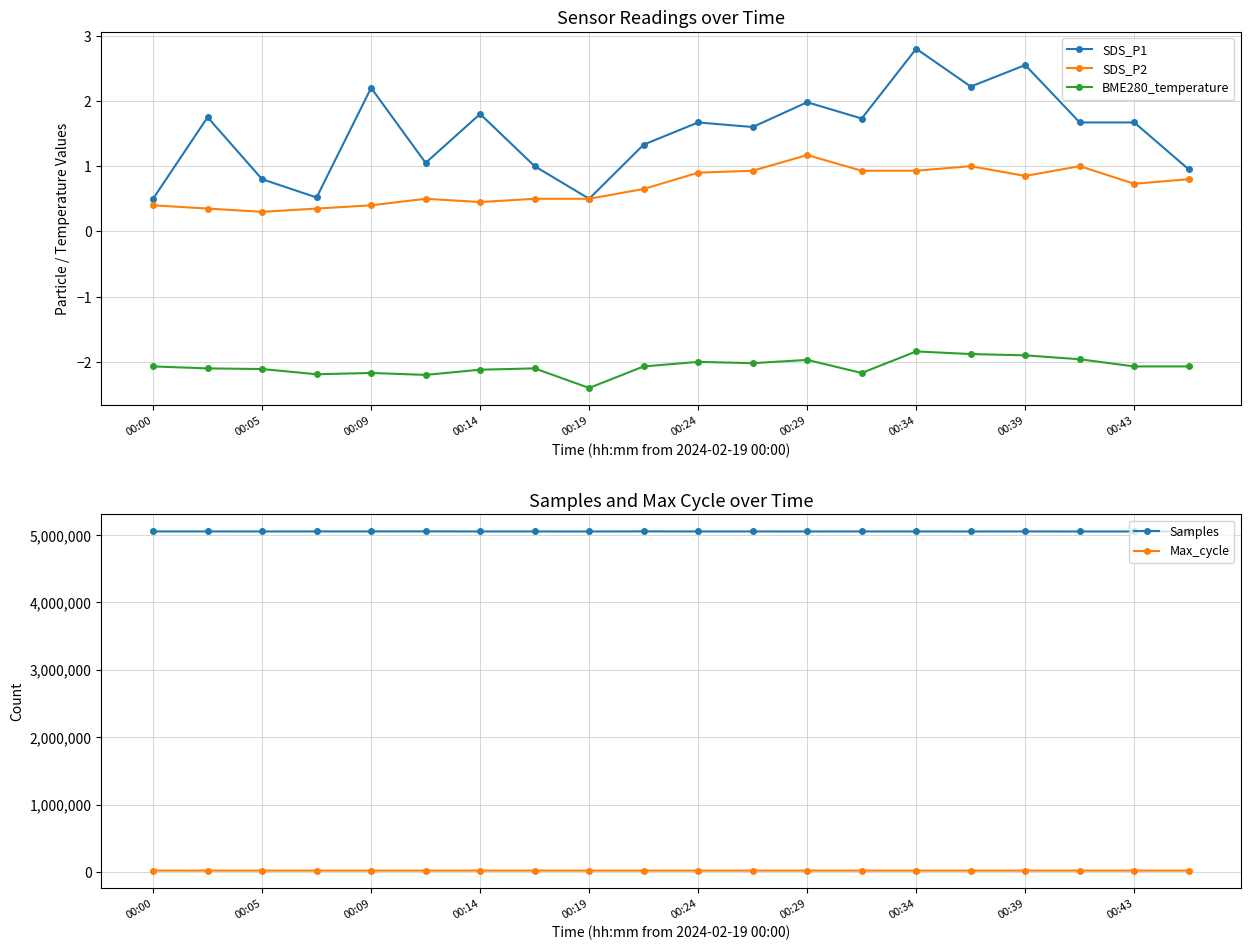

Is the value of SDS_P1 at 00:24 greater than the value of SDS_P2 at 00:34?

Yes